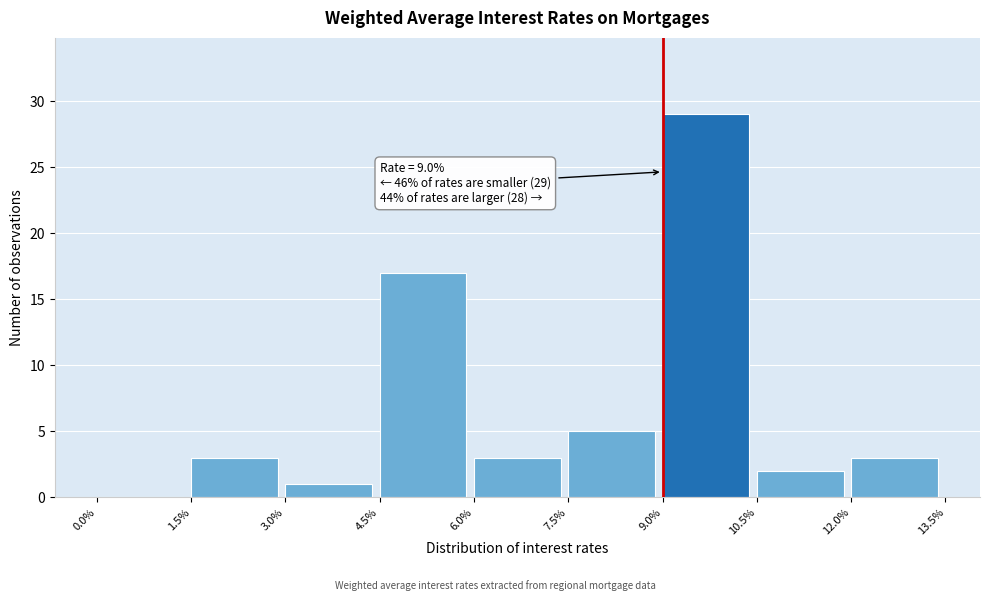

Over which range of the x-axis is the bar tallest?

9.0% to 10.5%